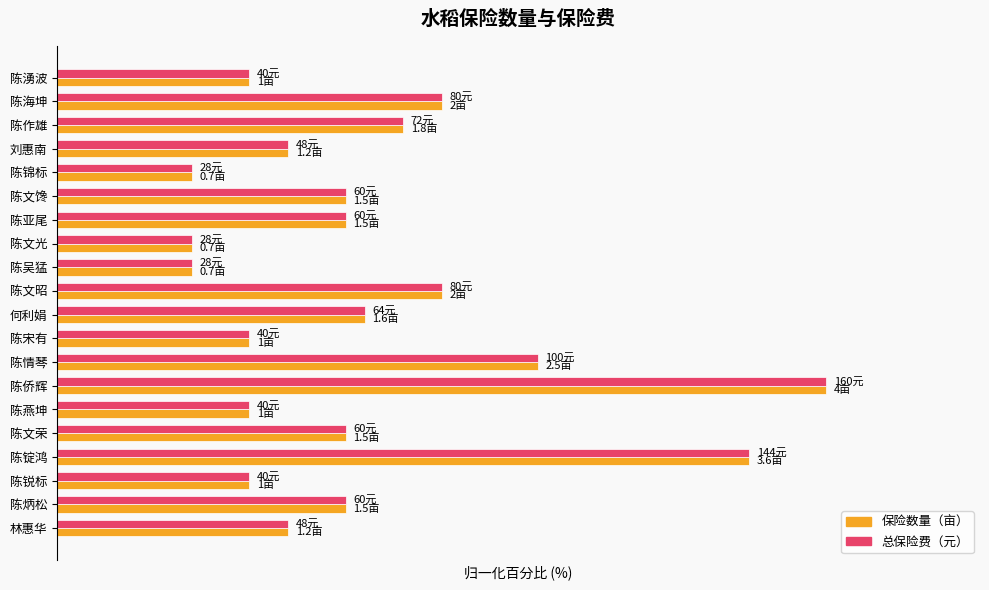

What are all the series names shown in the legend?

保险数量（亩）, 总保险费（元）